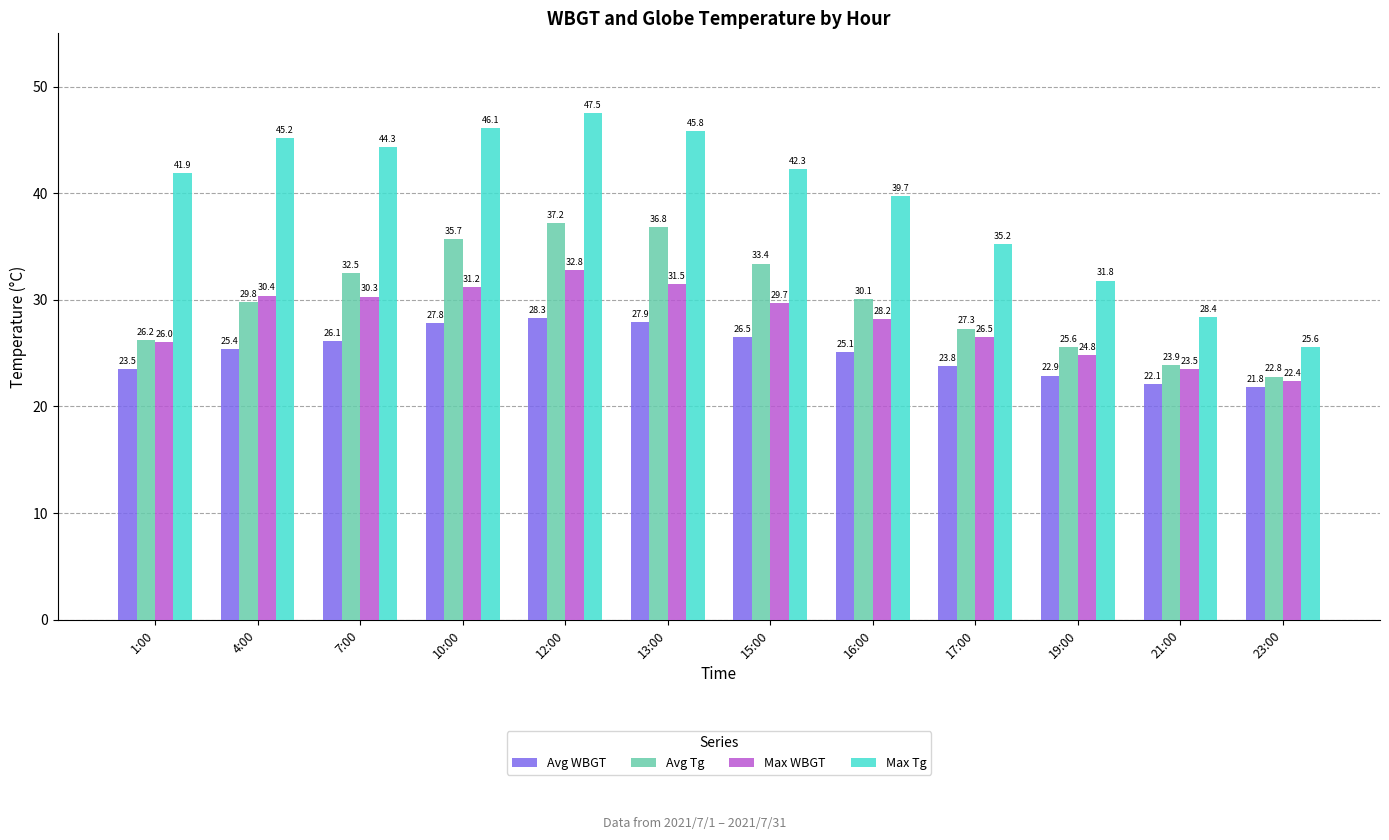

Which category has the highest value across all series?

12:00